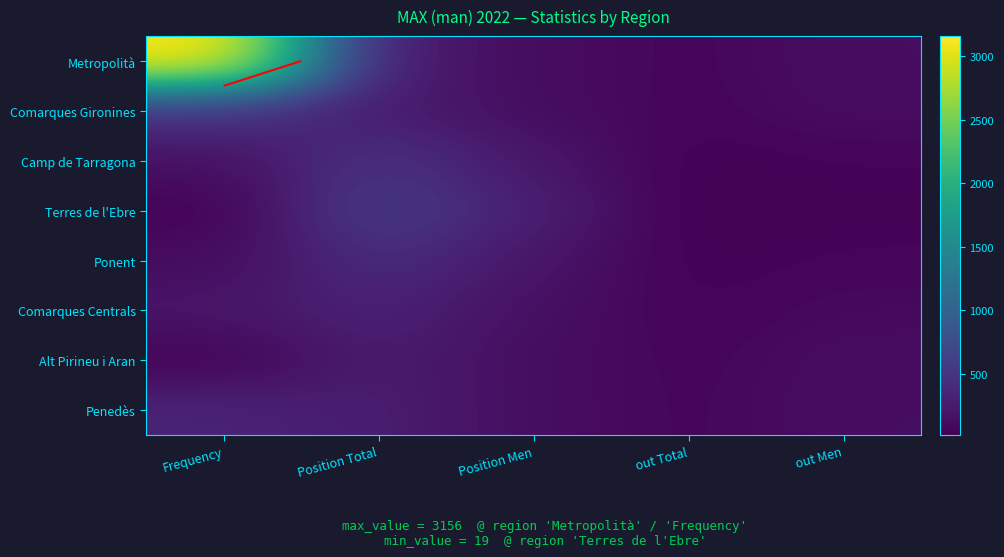

Rank the series by their maximum value, from lowest to highest.

Alt Pirineu i Aran, Comarques Centrals, Penedès, Ponent, Camp de Tarragona, Comarques Gironines, Terres de l'Ebre, Metropolità